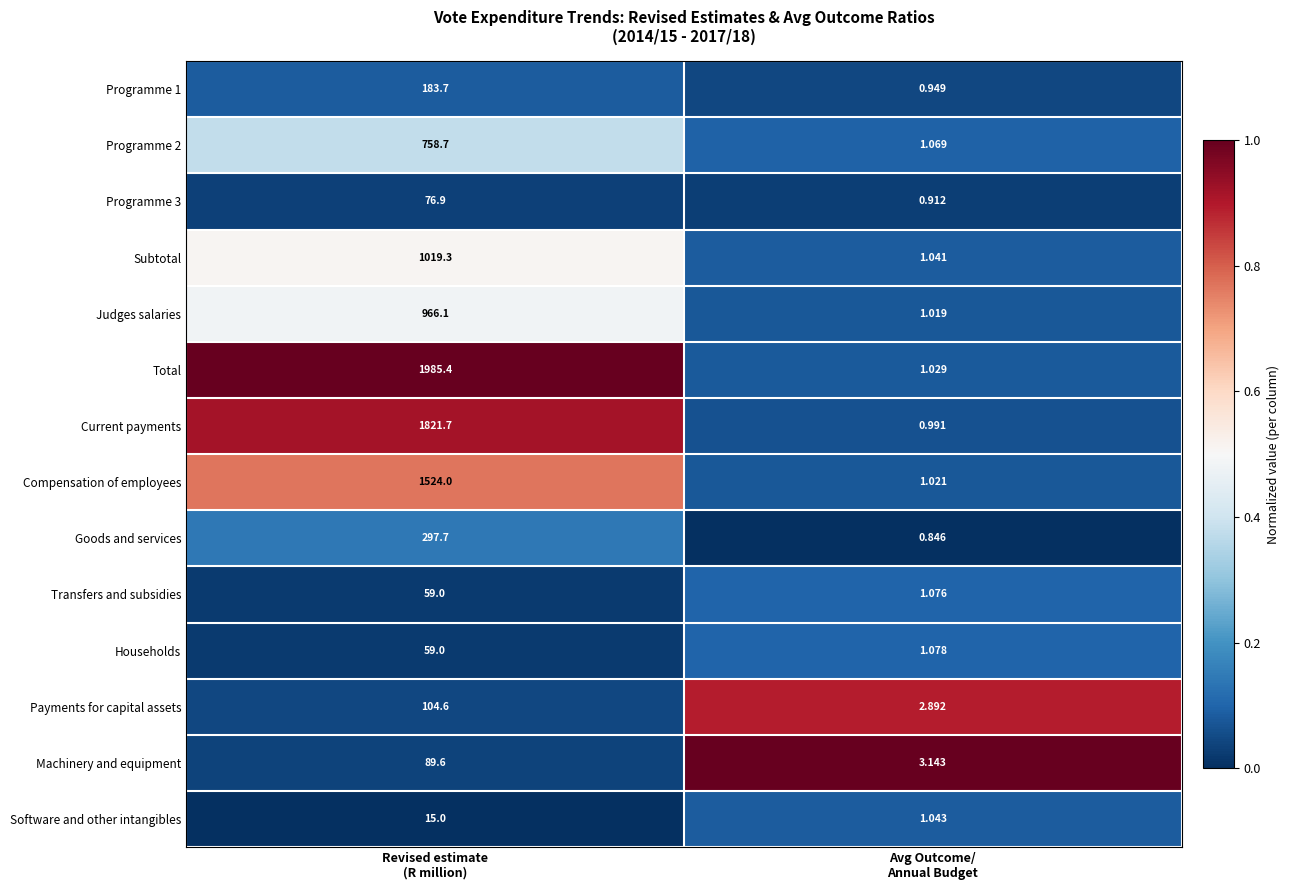

Which series has the largest range (max minus min)?

Total